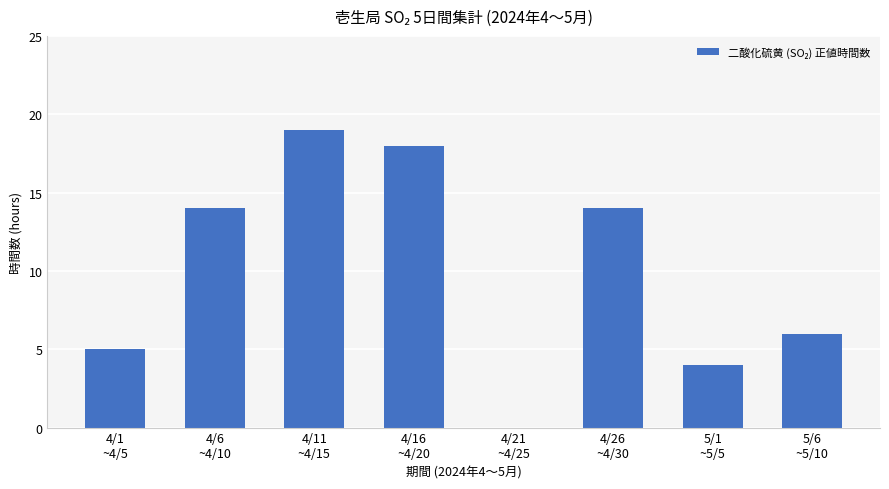

Reading left to right, extract all data points from this chart.

4/1
~4/5=5	4/6
~4/10=14	4/11
~4/15=19	4/16
~4/20=18	4/21
~4/25=0	4/26
~4/30=14	5/1
~5/5=4	5/6
~5/10=6